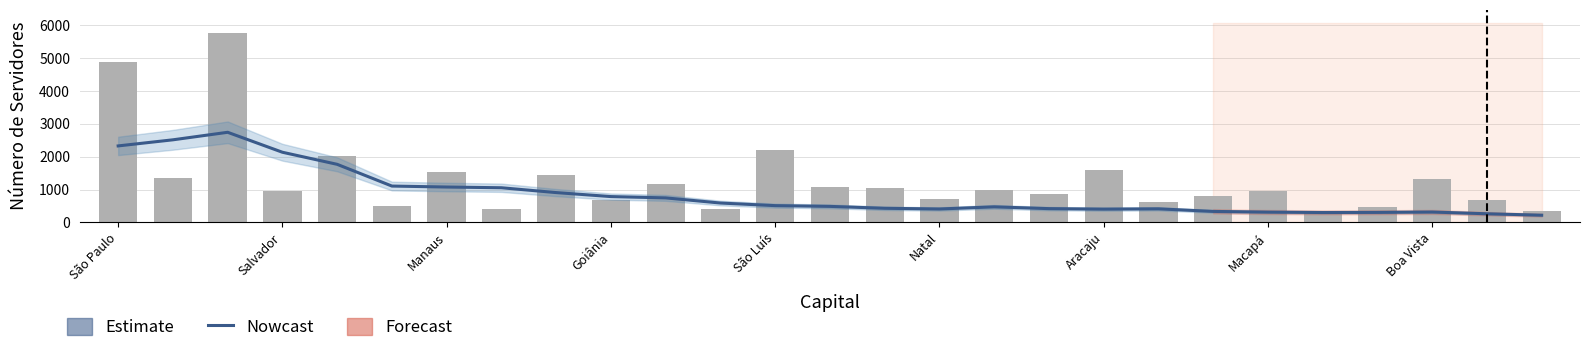

Is the value of Nowcast at 15 greater than the value of Estimate at 19?

No